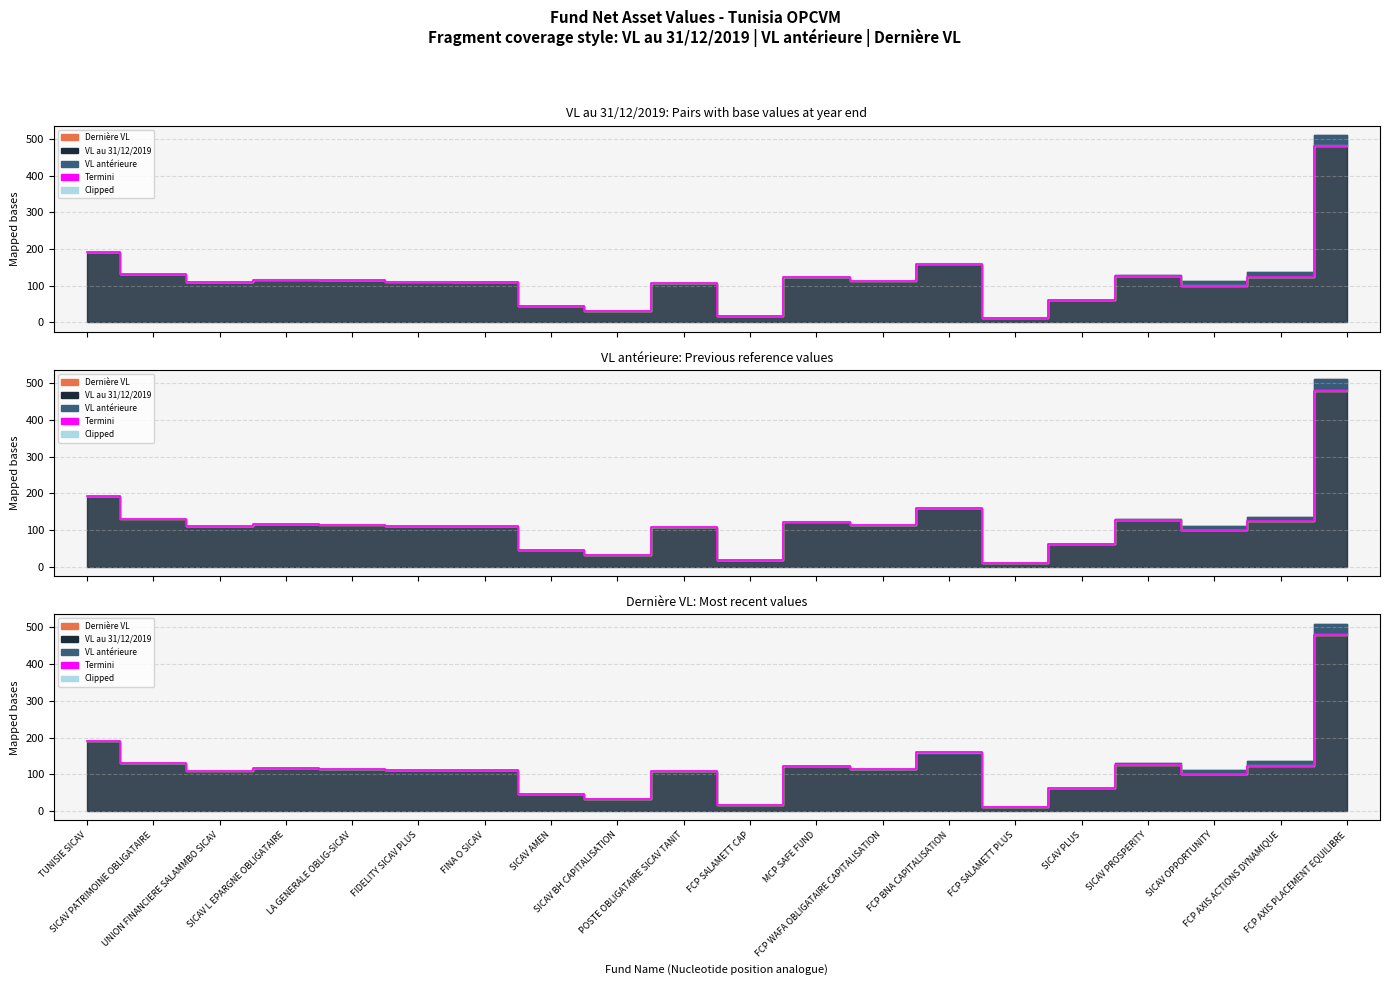

Count the number of categories in the chart.

20